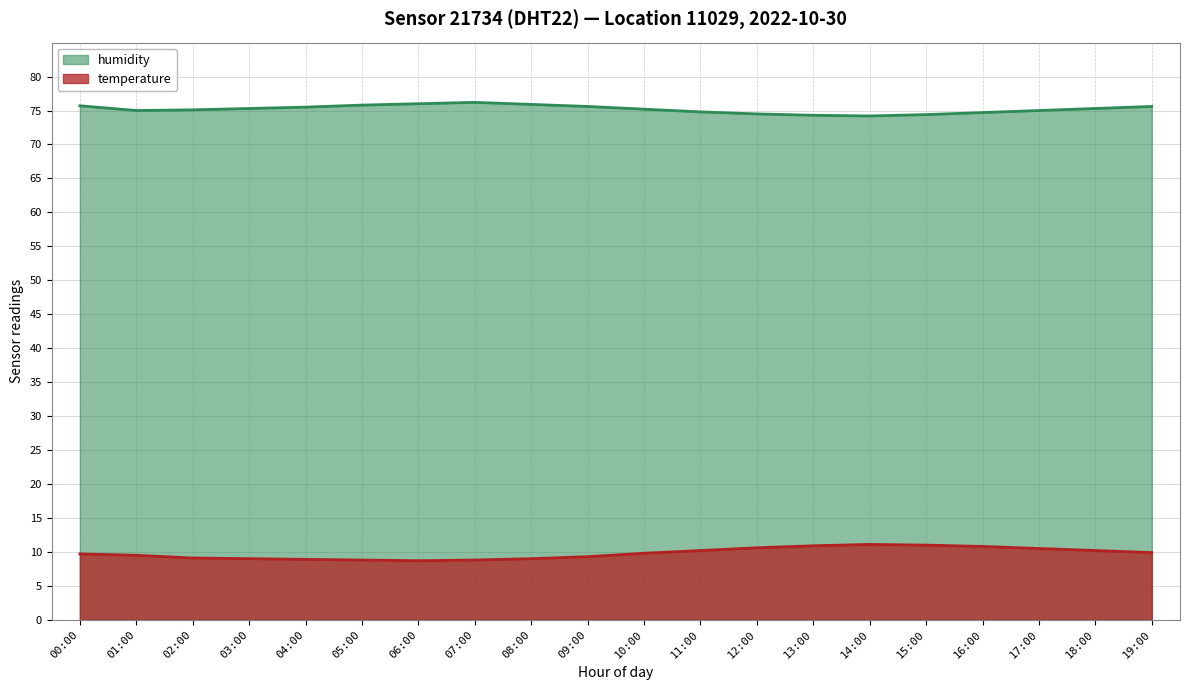

What is the highest value of the humidity series?

76.2